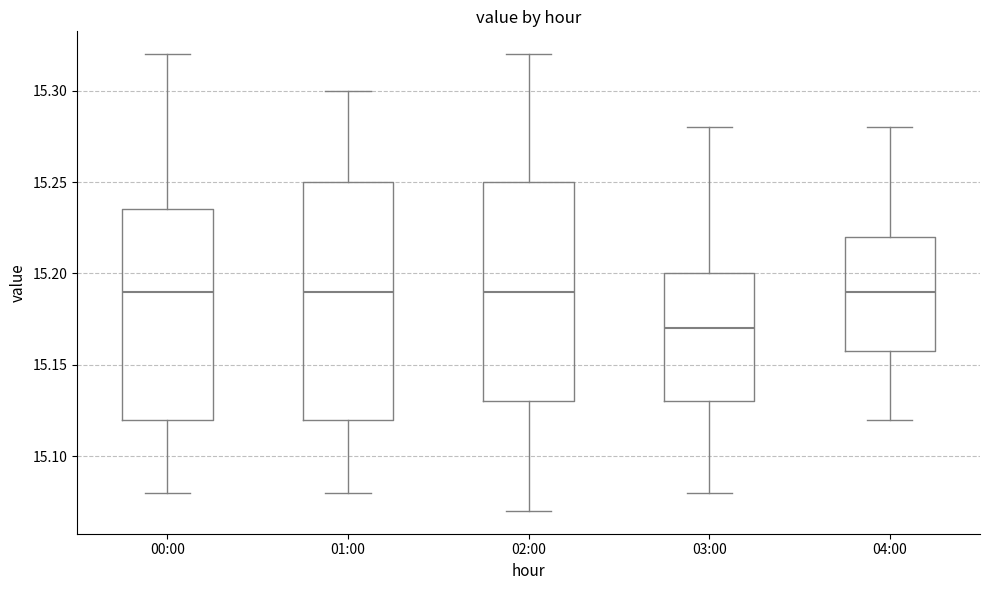

Reading left to right, transcribe this box plot: for each box, give where its median line is, the range the box spans, and where its two whiskers end, as read against the y-axis. The values are not printed on the chart, so give them approximately, as read against the axis.

00:00: median 15.190, box 15.120 to 15.235, whiskers 15.080 to 15.320
01:00: median 15.190, box 15.120 to 15.250, whiskers 15.080 to 15.300
02:00: median 15.190, box 15.130 to 15.250, whiskers 15.070 to 15.320
03:00: median 15.170, box 15.130 to 15.200, whiskers 15.080 to 15.280
04:00: median 15.190, box 15.160 to 15.220, whiskers 15.120 to 15.280